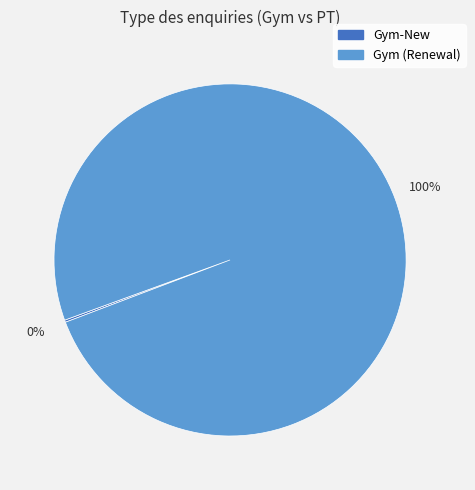

Is there a majority slice in this chart?

Yes